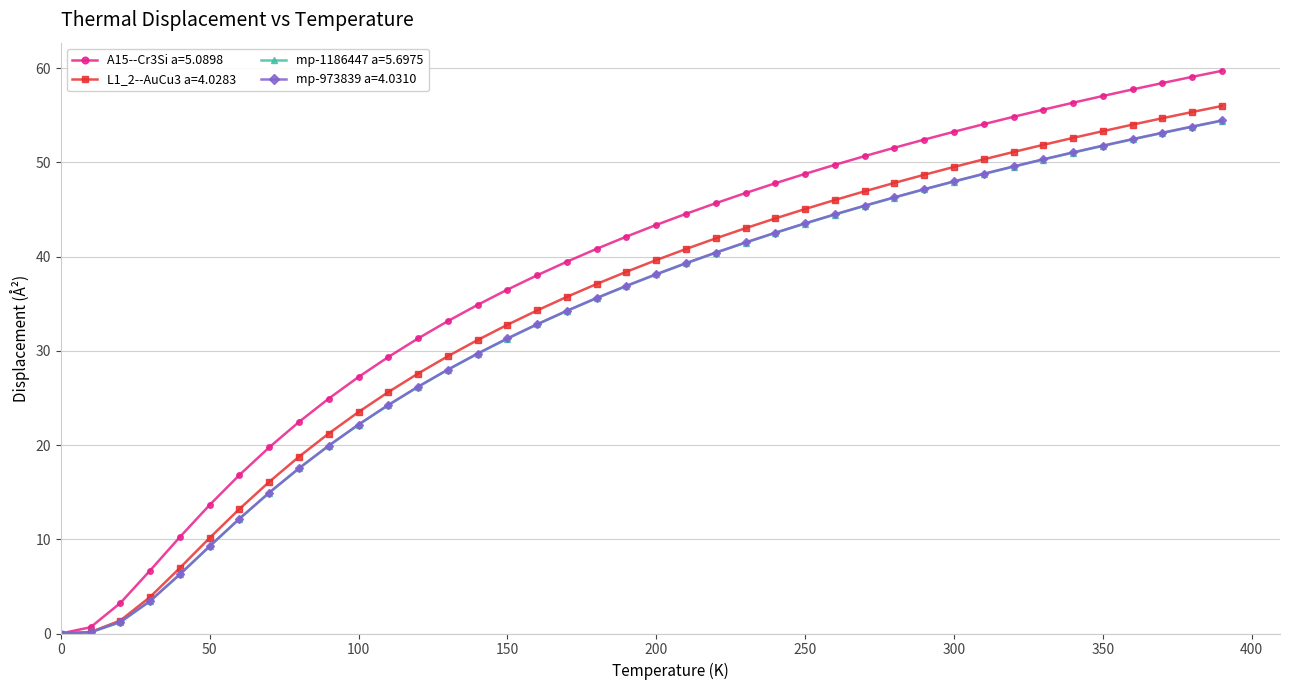

How many positive values does the A15--Cr3Si a=5.0898 series have?

39